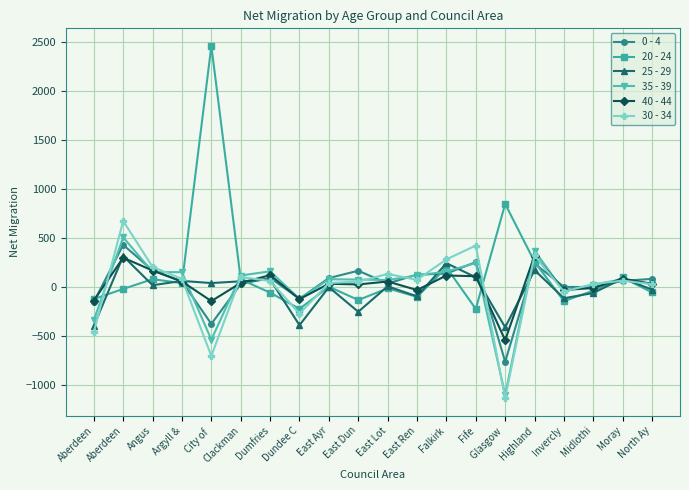

What is the greatest value displayed?

2459